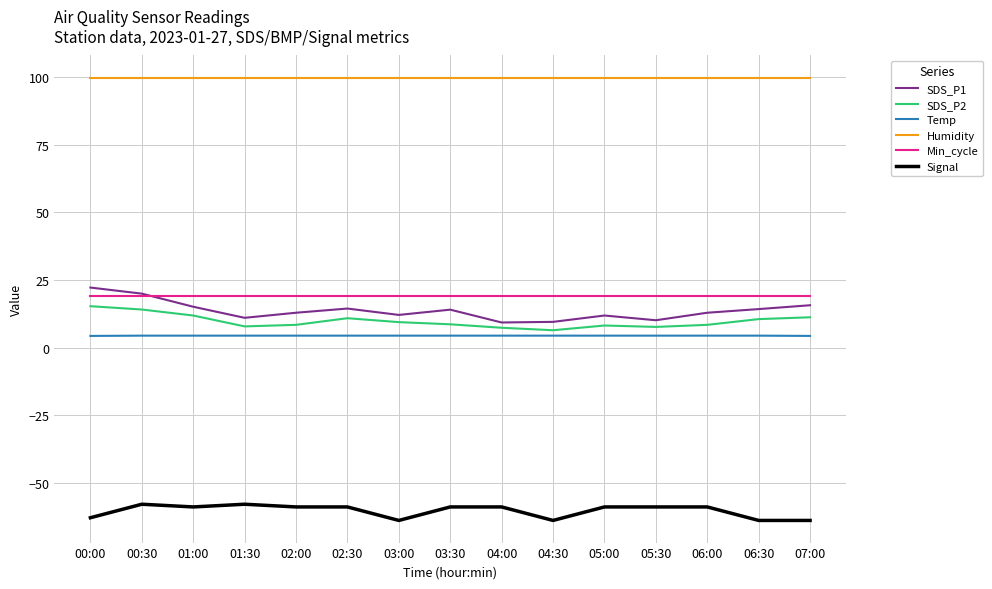

Is it true that Temp equals 4.4 at 00:30?

True